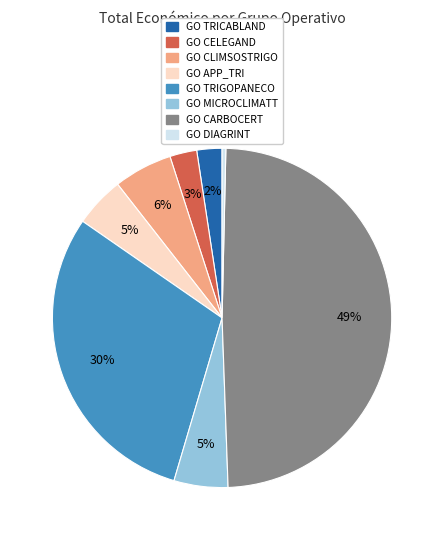

To the nearest percent, what is the difference between the largest and smallest slice percentages?

49%